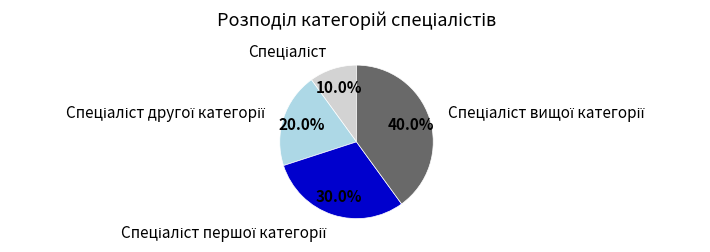

To the nearest percent, what is the difference between the largest and smallest slice percentages?

30%